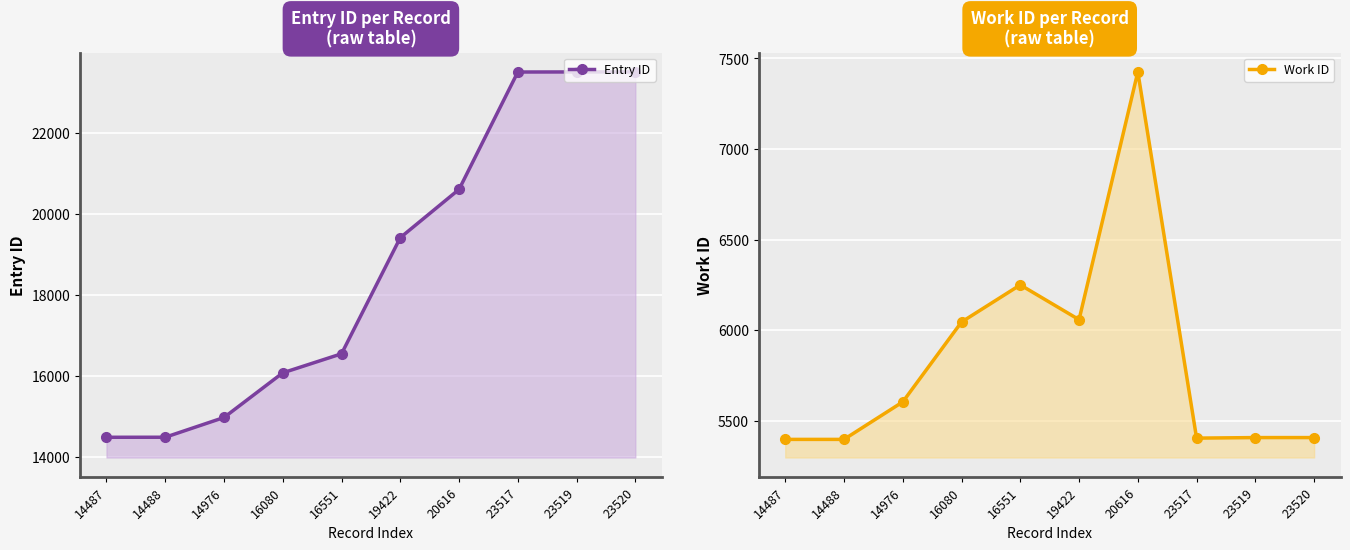

Which has a higher value, 19422 or 20616?

20616